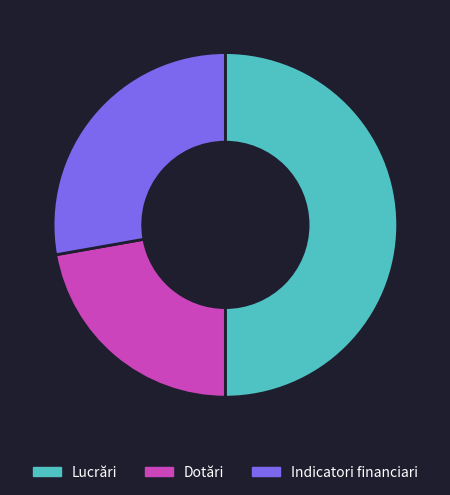

How many slices are in this pie chart?

3